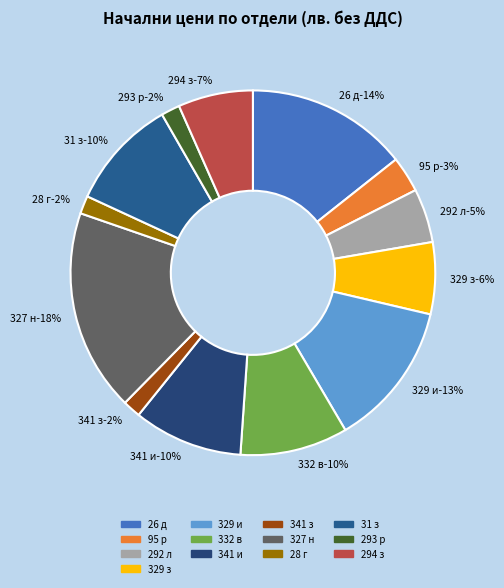

How many slices are in this pie chart?

13